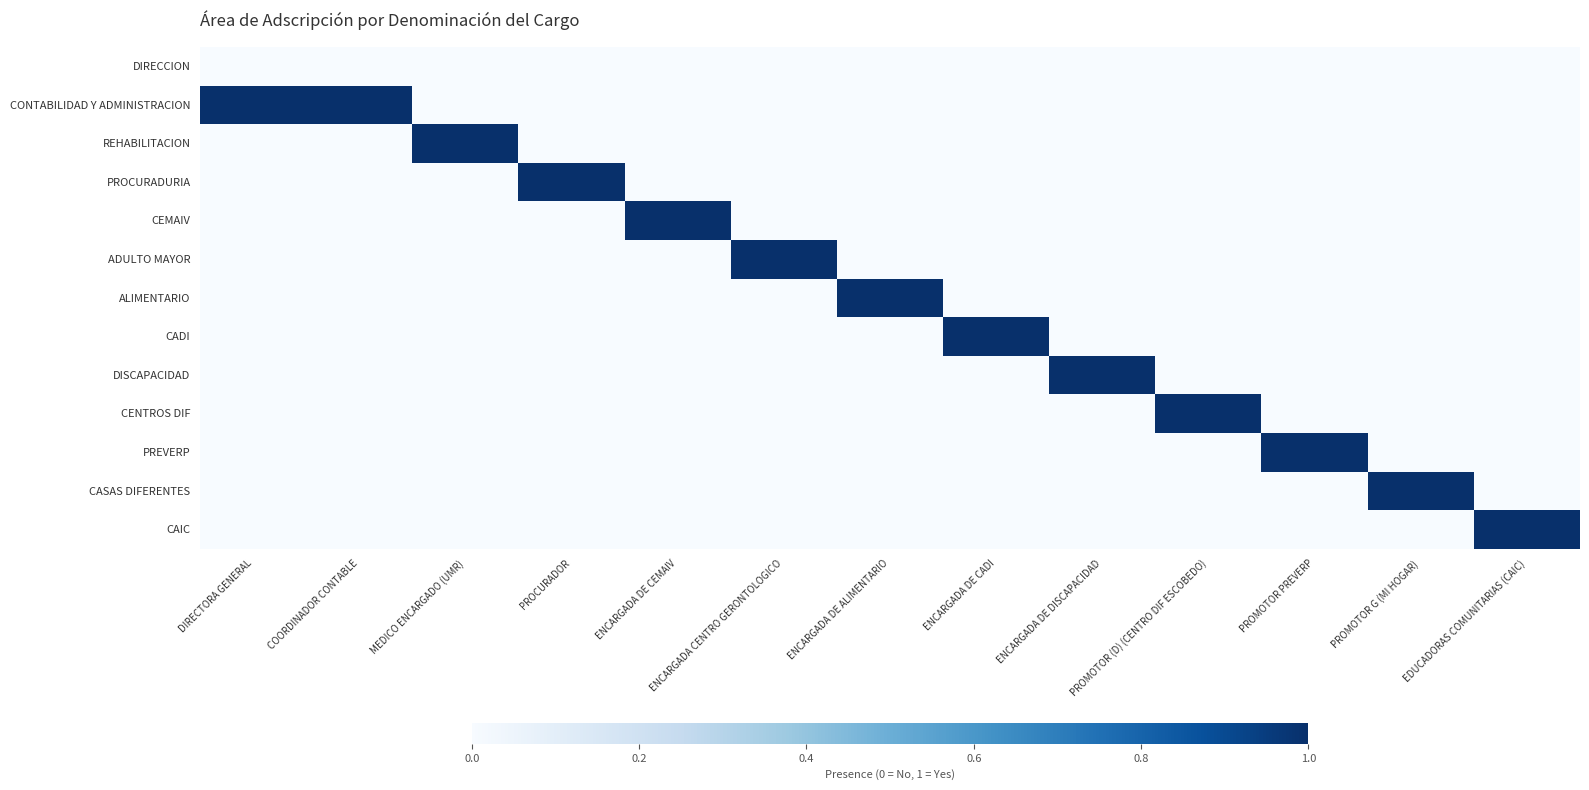

Reading left to right, what are all the values shown in this chart?

DIRECCION: DIRECTORA GENERAL=0	COORDINADOR CONTABLE=0	MEDICO ENCARGADO (UMR)=0	PROCURADOR=0	ENCARGADA DE CEMAIV=0	ENCARGADA CENTRO GERONTOLOGICO=0	ENCARGADA DE ALIMENTARIO=0	ENCARGADA DE CADI=0	ENCARGADA DE DISCAPACIDAD=0	PROMOTOR (D) (CENTRO DIF ESCOBEDO)=0	PROMOTOR PREVERP=0	PROMOTOR G (MI HOGAR)=0	EDUCADORAS COMUNITARIAS (CAIC)=0
CONTABILIDAD Y ADMINISTRACION: DIRECTORA GENERAL=1	COORDINADOR CONTABLE=1	MEDICO ENCARGADO (UMR)=0	PROCURADOR=0	ENCARGADA DE CEMAIV=0	ENCARGADA CENTRO GERONTOLOGICO=0	ENCARGADA DE ALIMENTARIO=0	ENCARGADA DE CADI=0	ENCARGADA DE DISCAPACIDAD=0	PROMOTOR (D) (CENTRO DIF ESCOBEDO)=0	PROMOTOR PREVERP=0	PROMOTOR G (MI HOGAR)=0	EDUCADORAS COMUNITARIAS (CAIC)=0
REHABILITACION: DIRECTORA GENERAL=0	COORDINADOR CONTABLE=0	MEDICO ENCARGADO (UMR)=1	PROCURADOR=0	ENCARGADA DE CEMAIV=0	ENCARGADA CENTRO GERONTOLOGICO=0	ENCARGADA DE ALIMENTARIO=0	ENCARGADA DE CADI=0	ENCARGADA DE DISCAPACIDAD=0	PROMOTOR (D) (CENTRO DIF ESCOBEDO)=0	PROMOTOR PREVERP=0	PROMOTOR G (MI HOGAR)=0	EDUCADORAS COMUNITARIAS (CAIC)=0
PROCURADURIA: DIRECTORA GENERAL=0	COORDINADOR CONTABLE=0	MEDICO ENCARGADO (UMR)=0	PROCURADOR=1	ENCARGADA DE CEMAIV=0	ENCARGADA CENTRO GERONTOLOGICO=0	ENCARGADA DE ALIMENTARIO=0	ENCARGADA DE CADI=0	ENCARGADA DE DISCAPACIDAD=0	PROMOTOR (D) (CENTRO DIF ESCOBEDO)=0	PROMOTOR PREVERP=0	PROMOTOR G (MI HOGAR)=0	EDUCADORAS COMUNITARIAS (CAIC)=0
CEMAIV: DIRECTORA GENERAL=0	COORDINADOR CONTABLE=0	MEDICO ENCARGADO (UMR)=0	PROCURADOR=0	ENCARGADA DE CEMAIV=1	ENCARGADA CENTRO GERONTOLOGICO=0	ENCARGADA DE ALIMENTARIO=0	ENCARGADA DE CADI=0	ENCARGADA DE DISCAPACIDAD=0	PROMOTOR (D) (CENTRO DIF ESCOBEDO)=0	PROMOTOR PREVERP=0	PROMOTOR G (MI HOGAR)=0	EDUCADORAS COMUNITARIAS (CAIC)=0
ADULTO MAYOR: DIRECTORA GENERAL=0	COORDINADOR CONTABLE=0	MEDICO ENCARGADO (UMR)=0	PROCURADOR=0	ENCARGADA DE CEMAIV=0	ENCARGADA CENTRO GERONTOLOGICO=1	ENCARGADA DE ALIMENTARIO=0	ENCARGADA DE CADI=0	ENCARGADA DE DISCAPACIDAD=0	PROMOTOR (D) (CENTRO DIF ESCOBEDO)=0	PROMOTOR PREVERP=0	PROMOTOR G (MI HOGAR)=0	EDUCADORAS COMUNITARIAS (CAIC)=0
ALIMENTARIO: DIRECTORA GENERAL=0	COORDINADOR CONTABLE=0	MEDICO ENCARGADO (UMR)=0	PROCURADOR=0	ENCARGADA DE CEMAIV=0	ENCARGADA CENTRO GERONTOLOGICO=0	ENCARGADA DE ALIMENTARIO=1	ENCARGADA DE CADI=0	ENCARGADA DE DISCAPACIDAD=0	PROMOTOR (D) (CENTRO DIF ESCOBEDO)=0	PROMOTOR PREVERP=0	PROMOTOR G (MI HOGAR)=0	EDUCADORAS COMUNITARIAS (CAIC)=0
CADI: DIRECTORA GENERAL=0	COORDINADOR CONTABLE=0	MEDICO ENCARGADO (UMR)=0	PROCURADOR=0	ENCARGADA DE CEMAIV=0	ENCARGADA CENTRO GERONTOLOGICO=0	ENCARGADA DE ALIMENTARIO=0	ENCARGADA DE CADI=1	ENCARGADA DE DISCAPACIDAD=0	PROMOTOR (D) (CENTRO DIF ESCOBEDO)=0	PROMOTOR PREVERP=0	PROMOTOR G (MI HOGAR)=0	EDUCADORAS COMUNITARIAS (CAIC)=0
DISCAPACIDAD: DIRECTORA GENERAL=0	COORDINADOR CONTABLE=0	MEDICO ENCARGADO (UMR)=0	PROCURADOR=0	ENCARGADA DE CEMAIV=0	ENCARGADA CENTRO GERONTOLOGICO=0	ENCARGADA DE ALIMENTARIO=0	ENCARGADA DE CADI=0	ENCARGADA DE DISCAPACIDAD=1	PROMOTOR (D) (CENTRO DIF ESCOBEDO)=0	PROMOTOR PREVERP=0	PROMOTOR G (MI HOGAR)=0	EDUCADORAS COMUNITARIAS (CAIC)=0
CENTROS DIF: DIRECTORA GENERAL=0	COORDINADOR CONTABLE=0	MEDICO ENCARGADO (UMR)=0	PROCURADOR=0	ENCARGADA DE CEMAIV=0	ENCARGADA CENTRO GERONTOLOGICO=0	ENCARGADA DE ALIMENTARIO=0	ENCARGADA DE CADI=0	ENCARGADA DE DISCAPACIDAD=0	PROMOTOR (D) (CENTRO DIF ESCOBEDO)=1	PROMOTOR PREVERP=0	PROMOTOR G (MI HOGAR)=0	EDUCADORAS COMUNITARIAS (CAIC)=0
PREVERP: DIRECTORA GENERAL=0	COORDINADOR CONTABLE=0	MEDICO ENCARGADO (UMR)=0	PROCURADOR=0	ENCARGADA DE CEMAIV=0	ENCARGADA CENTRO GERONTOLOGICO=0	ENCARGADA DE ALIMENTARIO=0	ENCARGADA DE CADI=0	ENCARGADA DE DISCAPACIDAD=0	PROMOTOR (D) (CENTRO DIF ESCOBEDO)=0	PROMOTOR PREVERP=1	PROMOTOR G (MI HOGAR)=0	EDUCADORAS COMUNITARIAS (CAIC)=0
CASAS DIFERENTES: DIRECTORA GENERAL=0	COORDINADOR CONTABLE=0	MEDICO ENCARGADO (UMR)=0	PROCURADOR=0	ENCARGADA DE CEMAIV=0	ENCARGADA CENTRO GERONTOLOGICO=0	ENCARGADA DE ALIMENTARIO=0	ENCARGADA DE CADI=0	ENCARGADA DE DISCAPACIDAD=0	PROMOTOR (D) (CENTRO DIF ESCOBEDO)=0	PROMOTOR PREVERP=0	PROMOTOR G (MI HOGAR)=1	EDUCADORAS COMUNITARIAS (CAIC)=0
CAIC: DIRECTORA GENERAL=0	COORDINADOR CONTABLE=0	MEDICO ENCARGADO (UMR)=0	PROCURADOR=0	ENCARGADA DE CEMAIV=0	ENCARGADA CENTRO GERONTOLOGICO=0	ENCARGADA DE ALIMENTARIO=0	ENCARGADA DE CADI=0	ENCARGADA DE DISCAPACIDAD=0	PROMOTOR (D) (CENTRO DIF ESCOBEDO)=0	PROMOTOR PREVERP=0	PROMOTOR G (MI HOGAR)=0	EDUCADORAS COMUNITARIAS (CAIC)=1